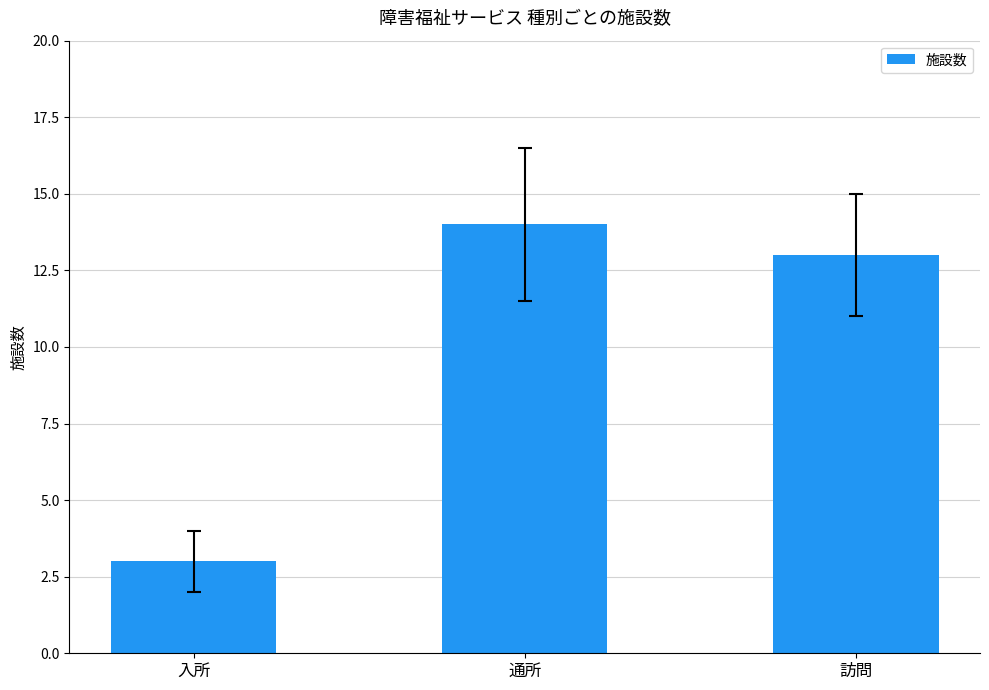

What is the change in value from 入所 to 訪問?

+10